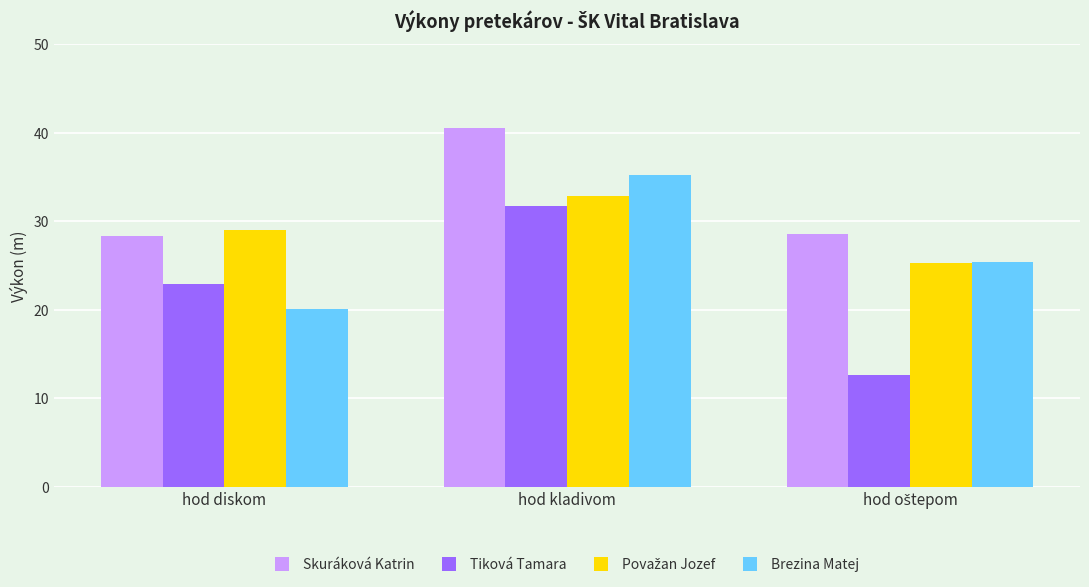

What is the approximate value of Skuráková Katrin at hod diskom?

28.3